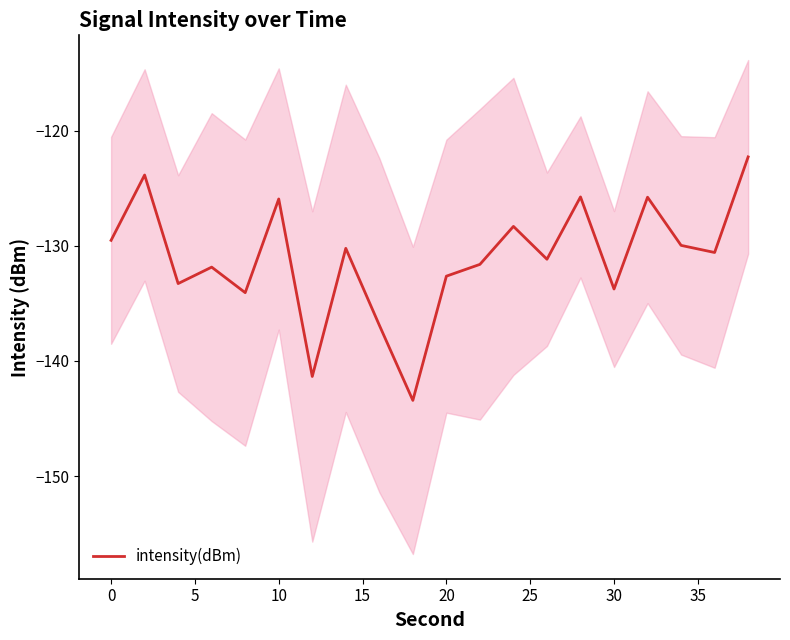

The value of intensity(dBm) at 10 is -125.9. True or false?

True